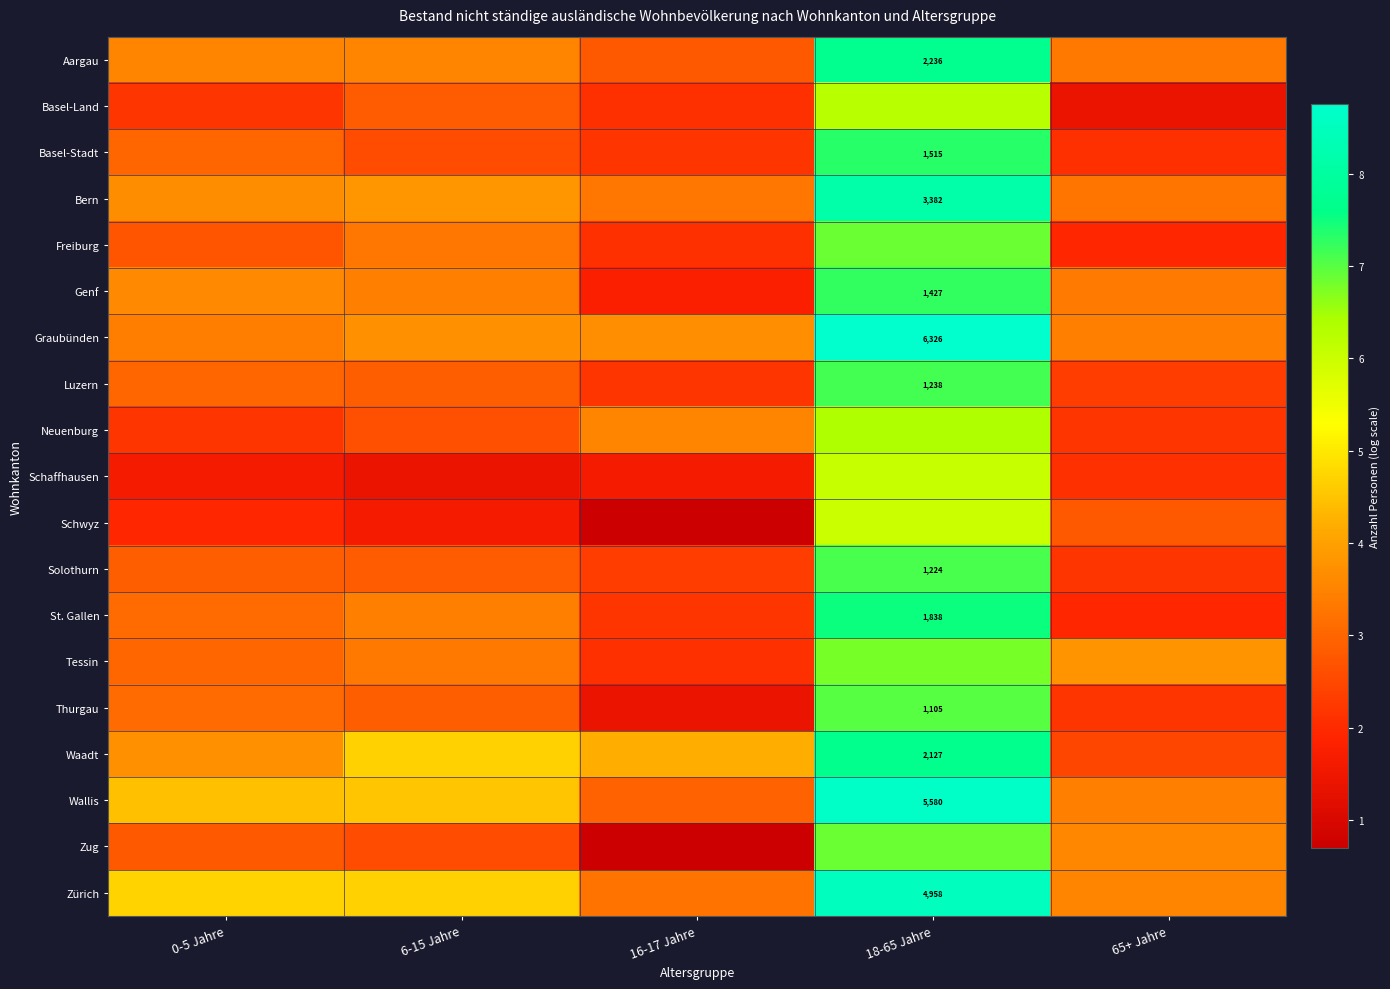

At which label does Zürich reach its peak?

18-65 Jahre